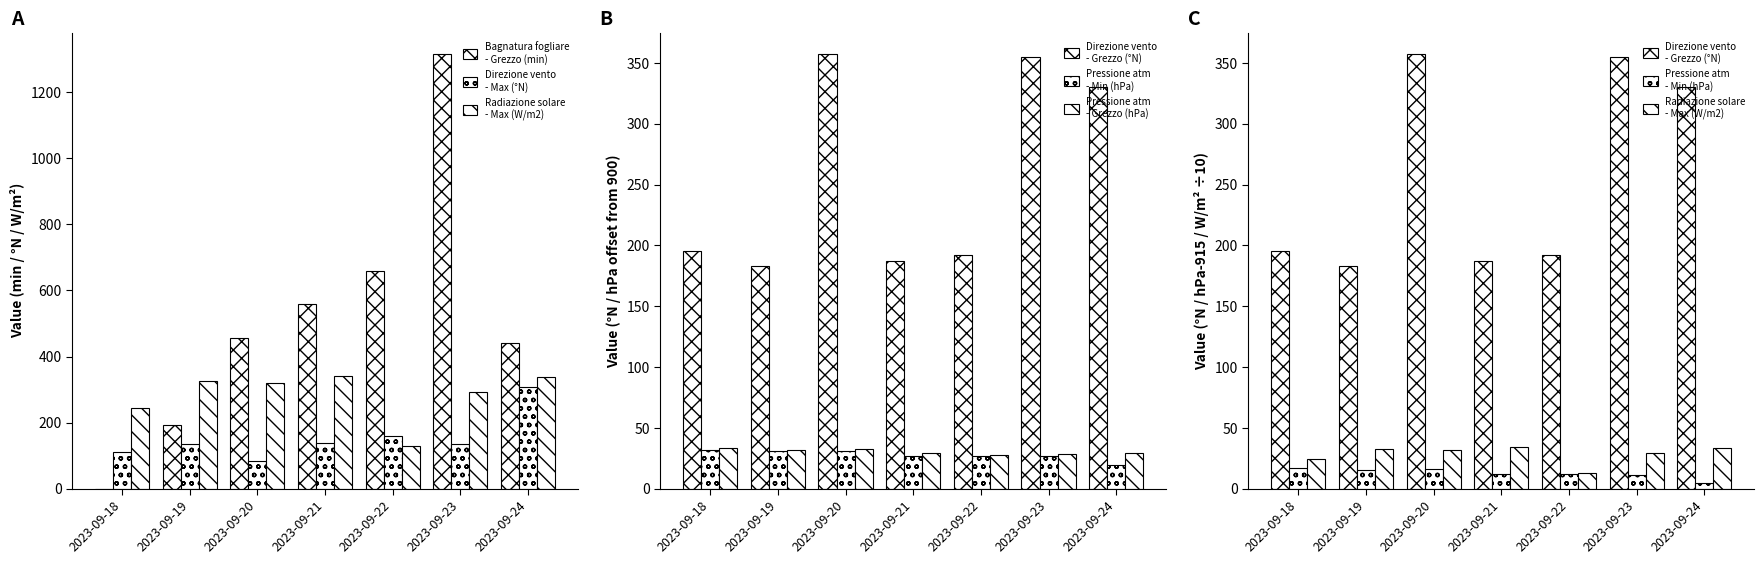

What is the greatest value displayed?

1314.5